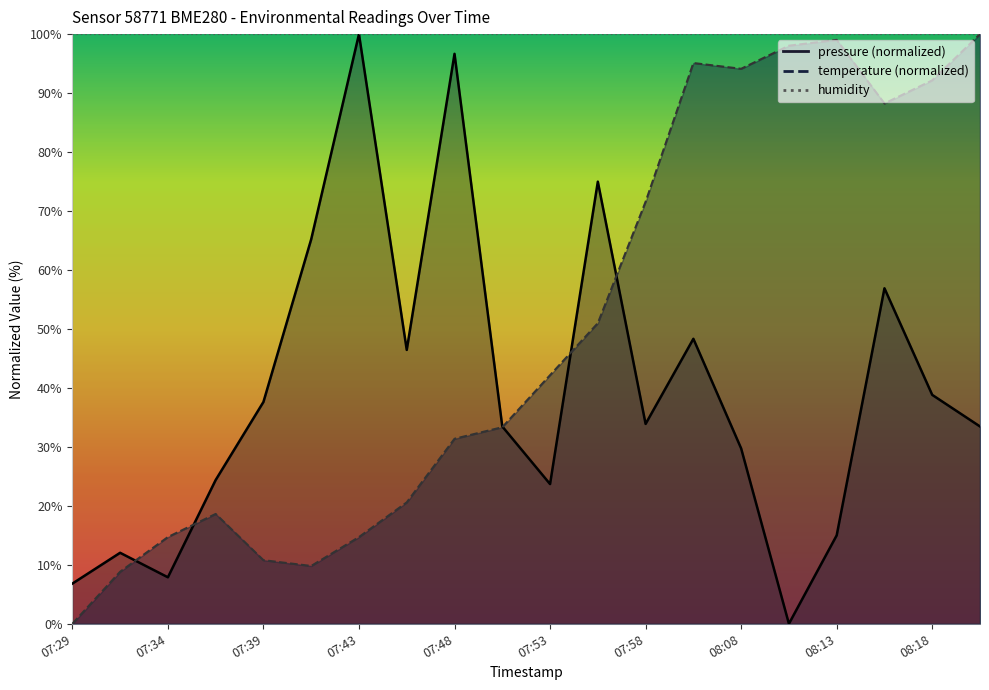

At how many categories does at least one series exceed 4?

20